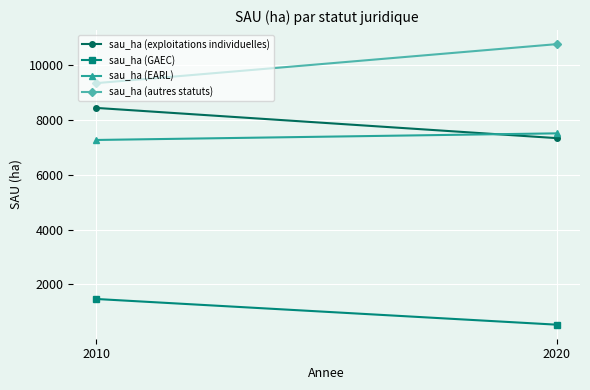

Reading left to right, list all the values displayed in this chart.

sau_ha (exploitations individuelles): 2010=8428.5	2020=7327.7
sau_ha (GAEC): 2010=1471.2	2020=535.2
sau_ha (EARL): 2010=7261.4	2020=7502.5
sau_ha (autres statuts): 2010=9330.8	2020=10751.7